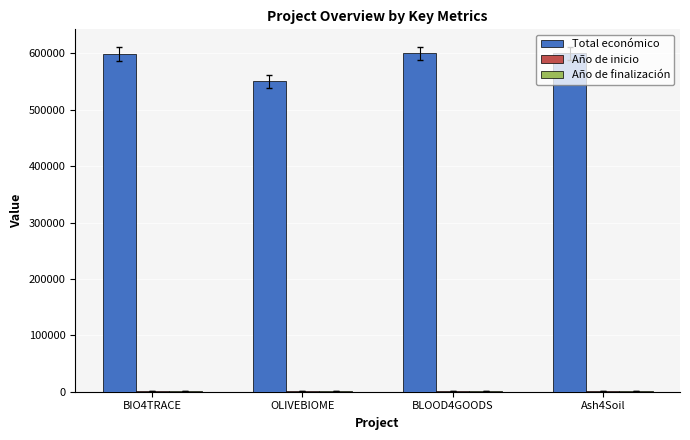

What position from the left is BLOOD4GOODS?

3